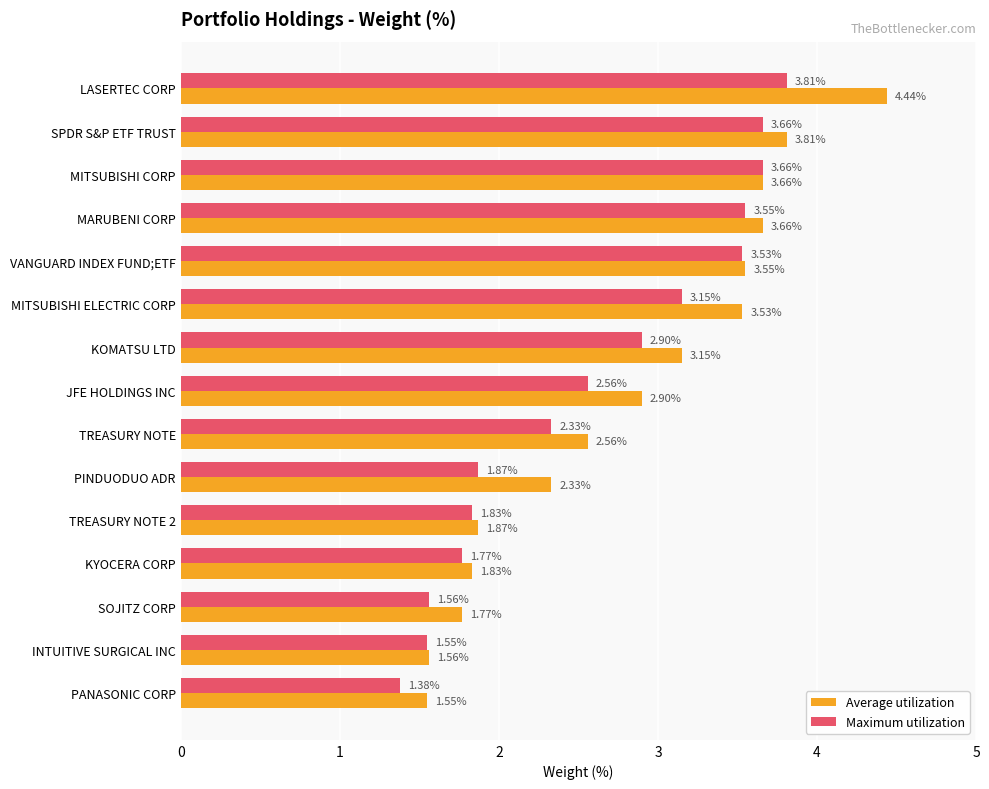

What are all the series names shown in the legend?

Average utilization, Maximum utilization